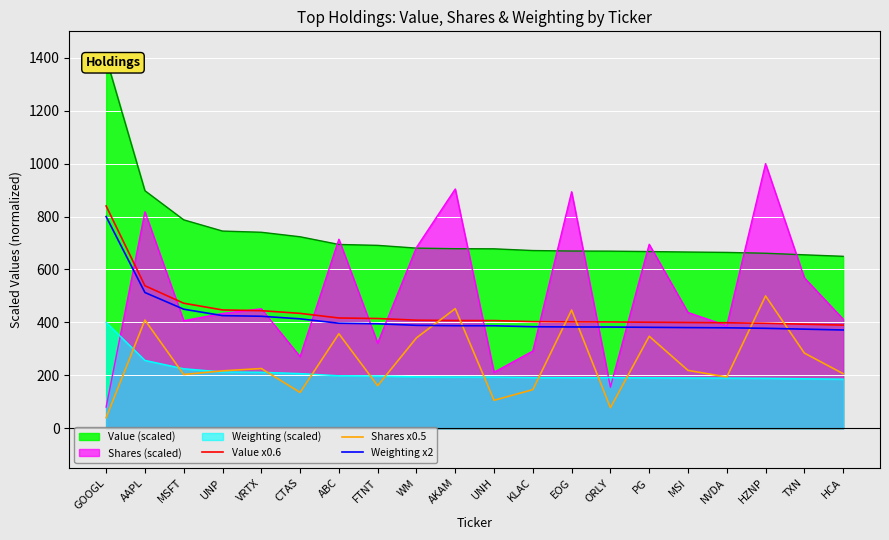

What is the sum of all Shares x0.5 values?

5068.5